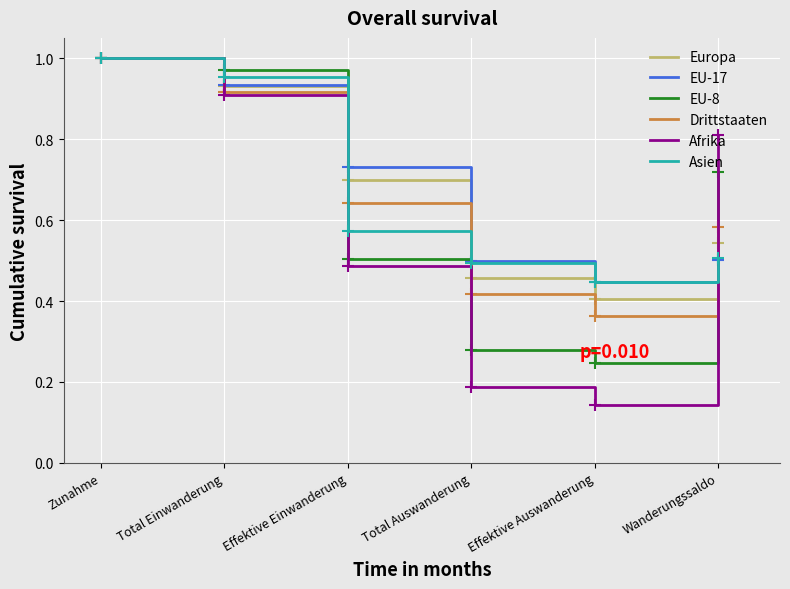

Which label corresponds to the largest value in the chart?

Zunahme